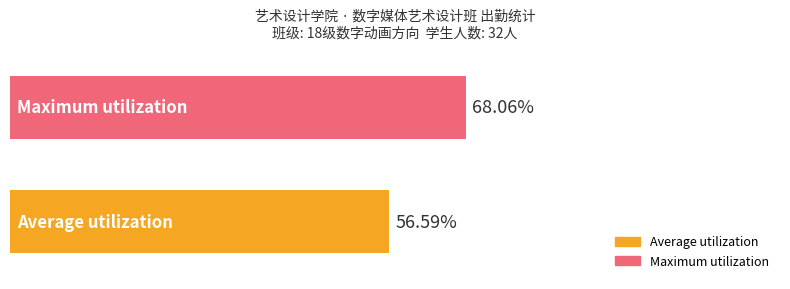

Rank the series by their maximum value, from highest to lowest.

Maximum utilization, Average utilization